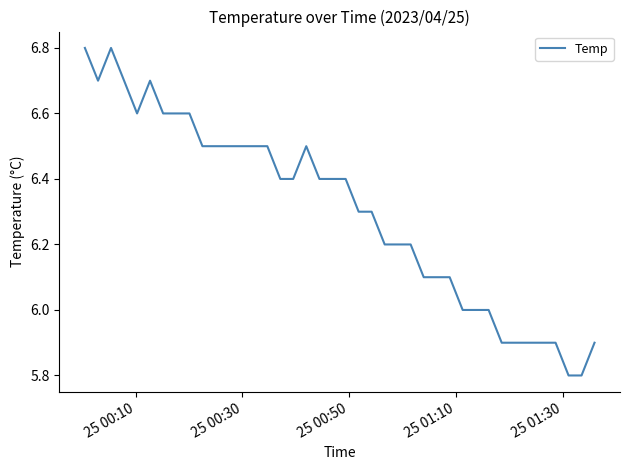

Does the chart display data point markers on the line(s)?

No